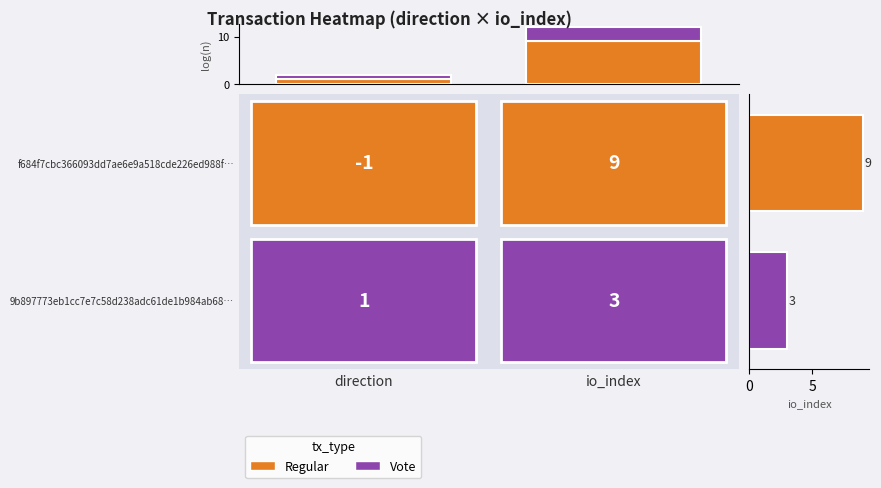

At which category is the sum across all series the highest?

io_index